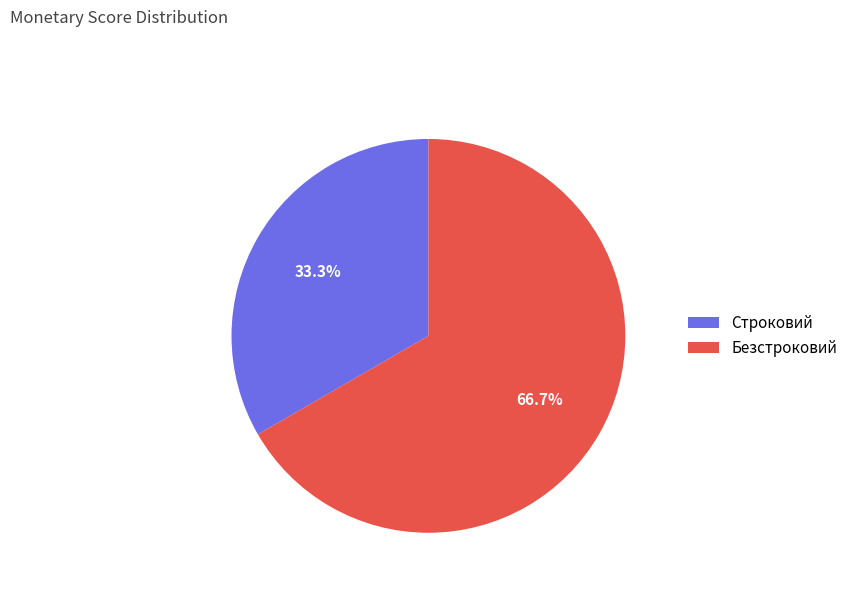

Which has a higher value, Безстроковий or Строковий?

Безстроковий